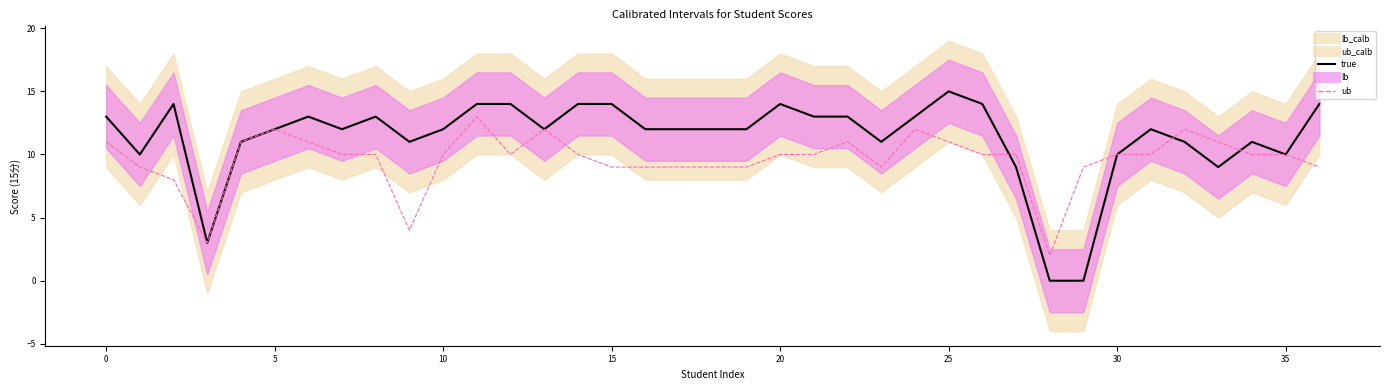

At which label is ub_calb_line closest to 7?

5